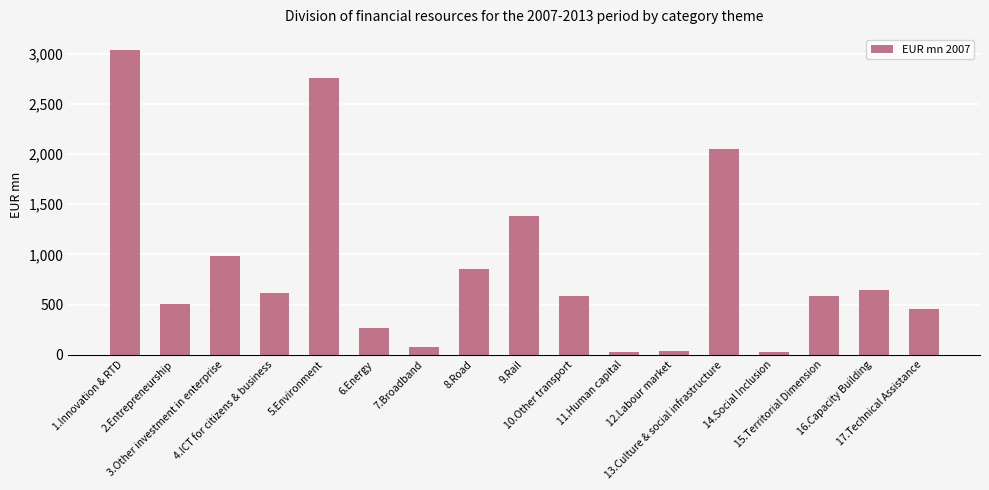

What is the sum of all values?

14899.2